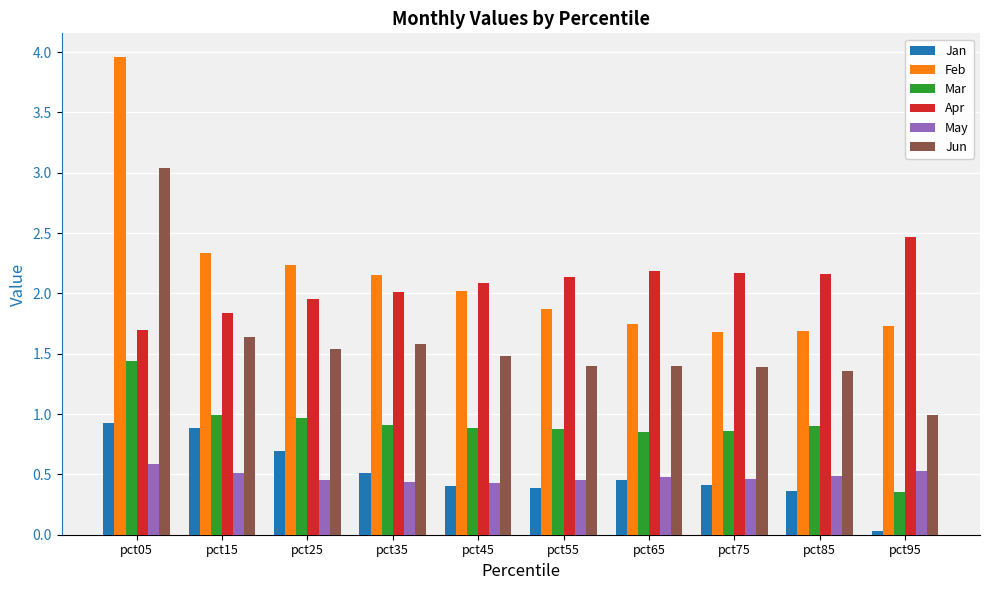

At which label does Mar reach its minimum?

pct95